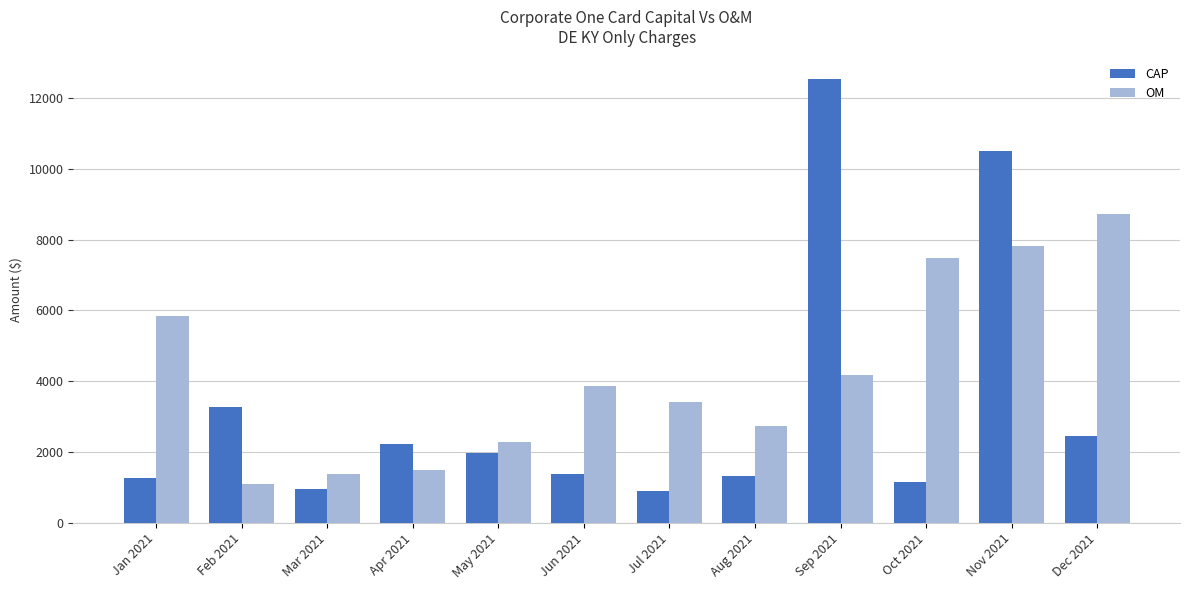

What is the highest value of the CAP series?

12548.0